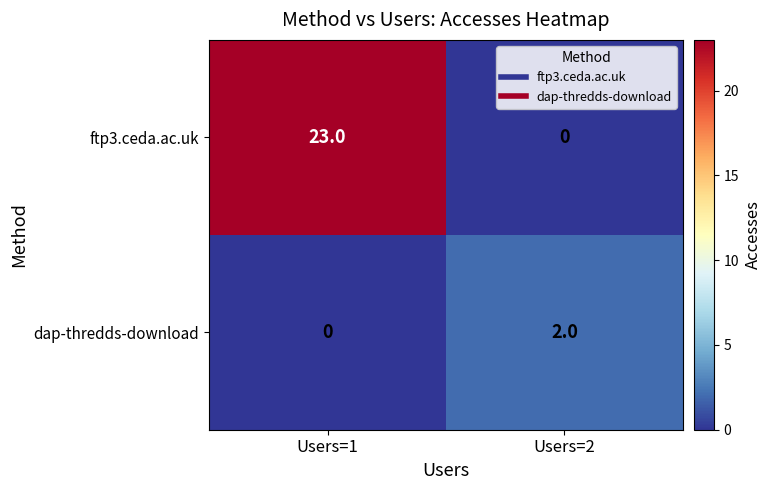

Rank the series by their maximum value, from lowest to highest.

dap-thredds-download, ftp3.ceda.ac.uk